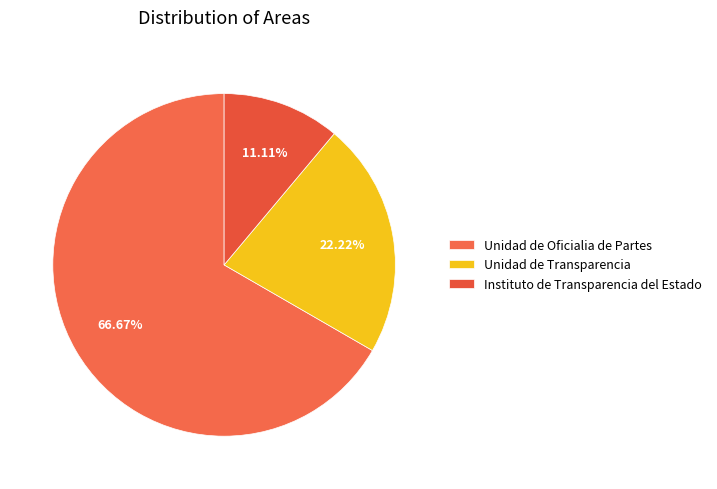

True or false: Unidad de Oficialia de Partes accounts for 67% of the total.

True